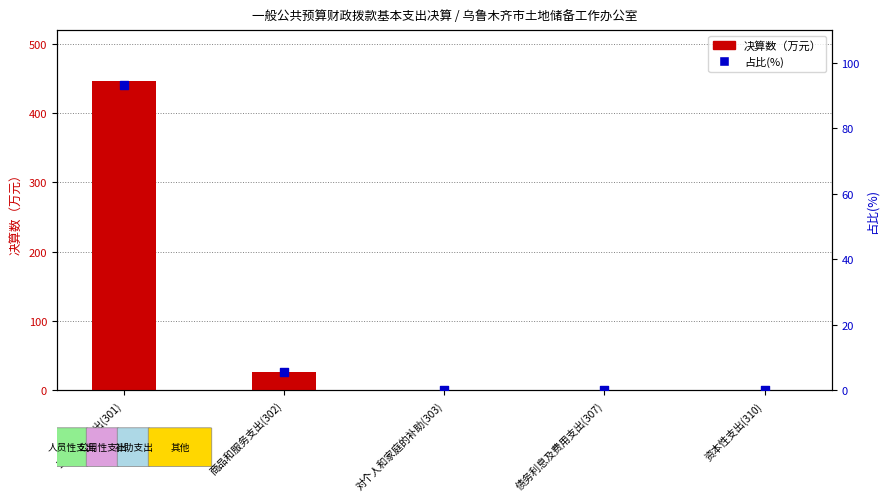

What is the total value across all series at 工资福利支出(301)?

540.3